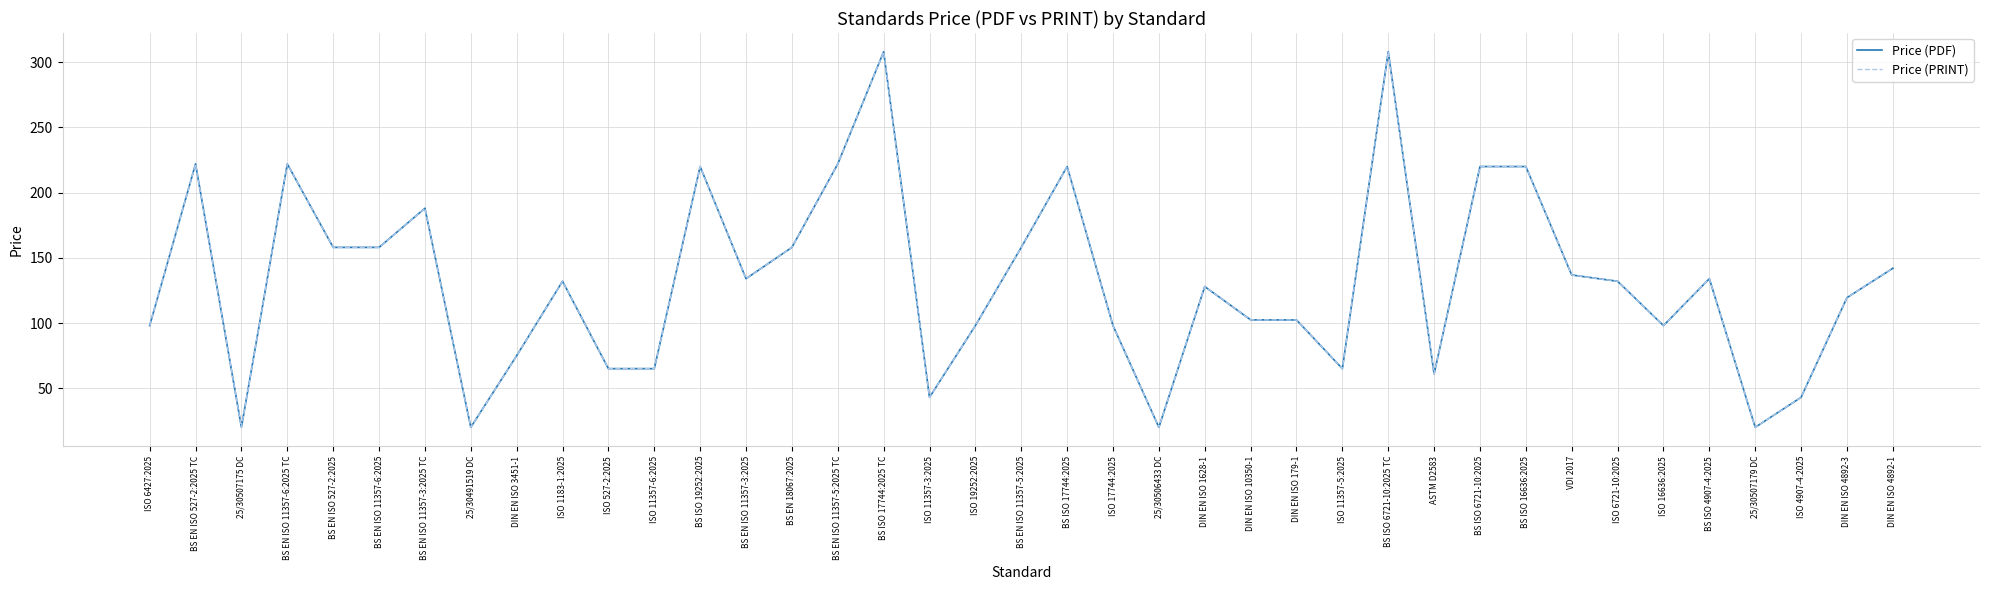

True or false: Price (PRINT) and Price (PDF) cross at least once.

False